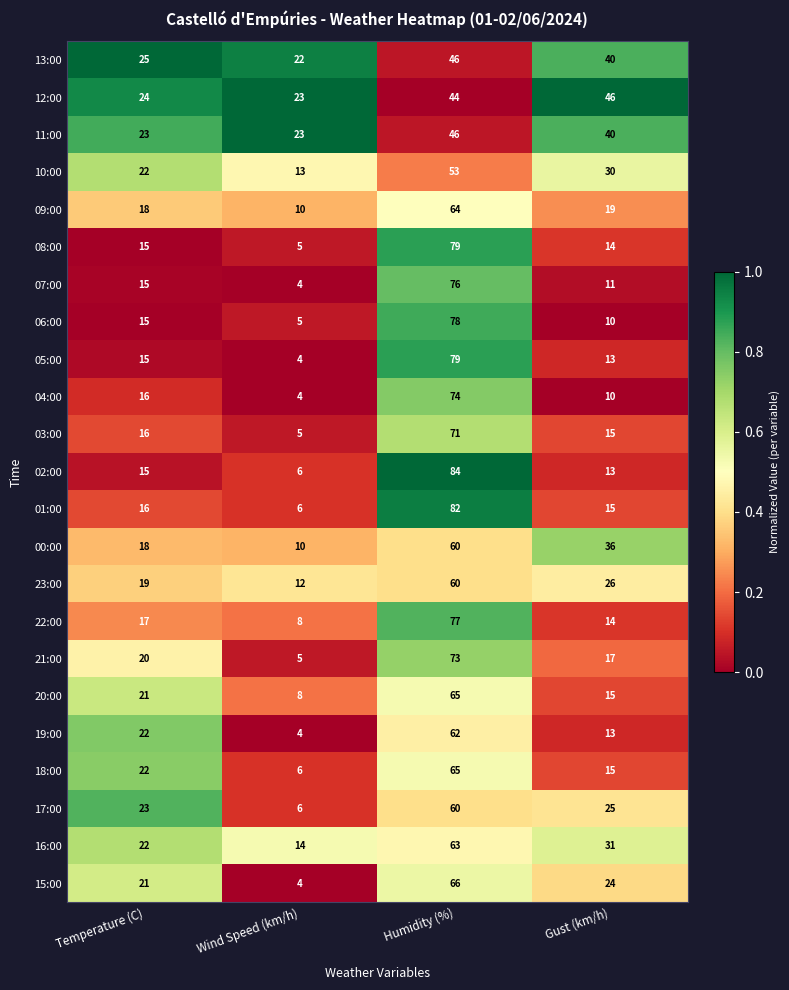

How many categories are shown in the chart?

4